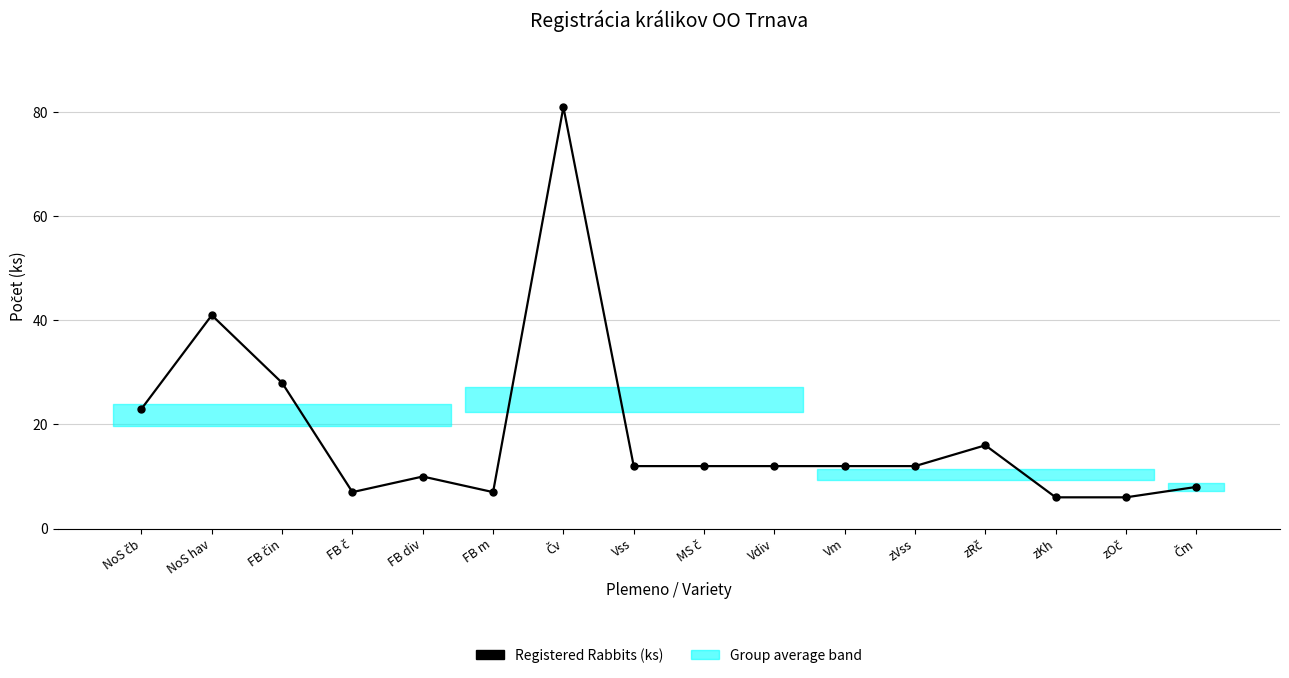

What is the minimum value shown in the chart?

6